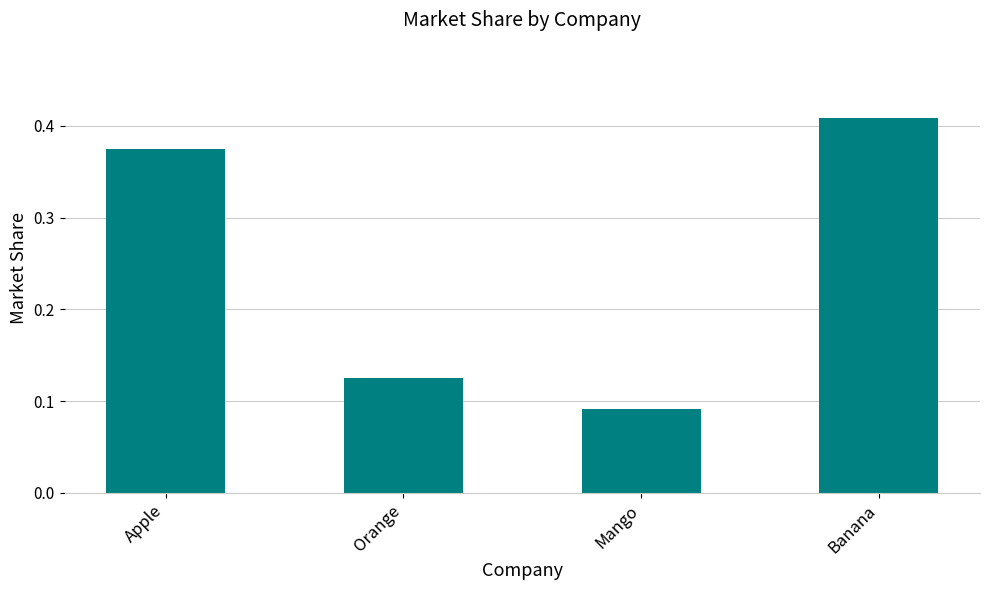

Which category has the highest value across all series?

Banana